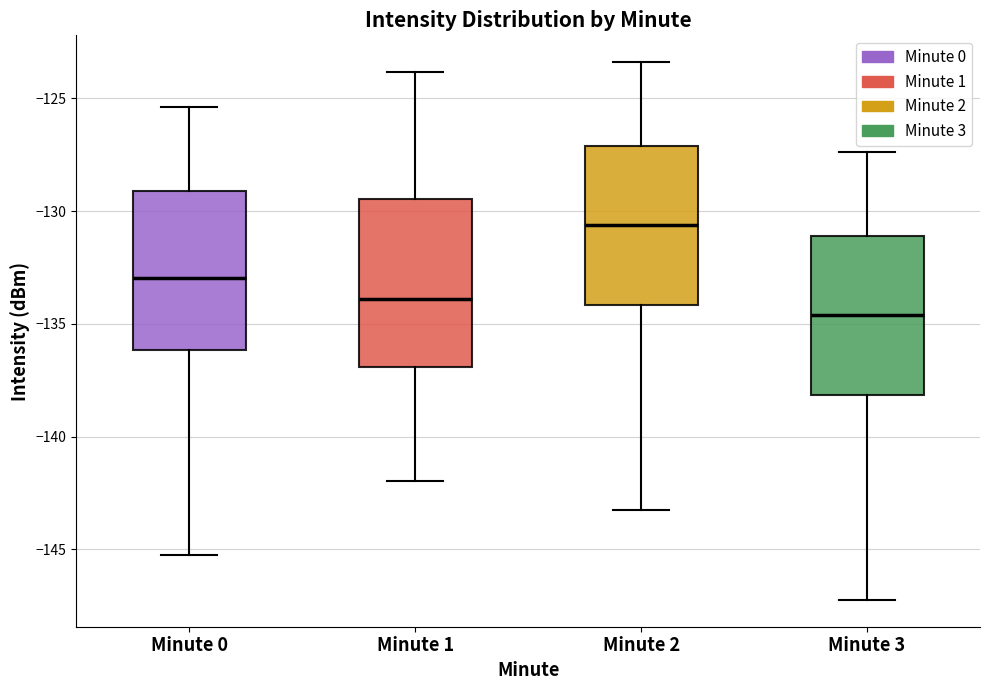

Where is the lower edge of the box for Minute 2 on the y-axis? The values are not printed on the chart, so give them approximately, as read against the axis.

-134.0